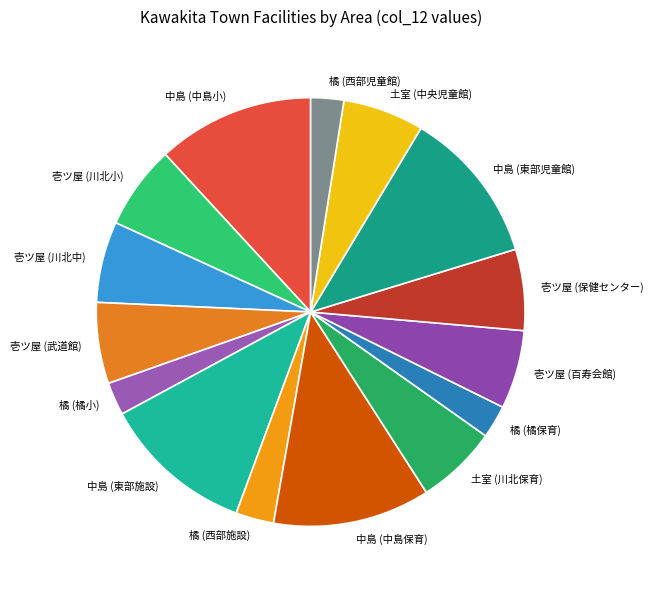

What is the ratio of the value at 中島 (東部施設) to the value at 橘 (西部児童館)?

4.6